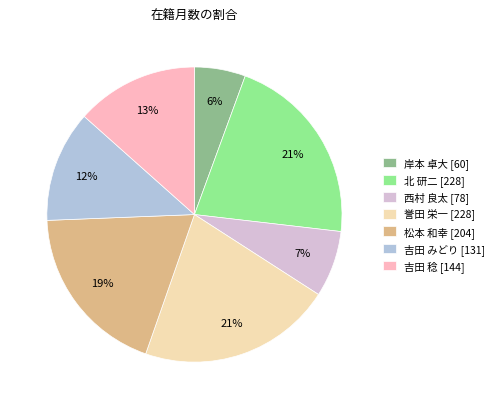

The 吉田 みどり slice represents 6% of the pie. True or false?

False